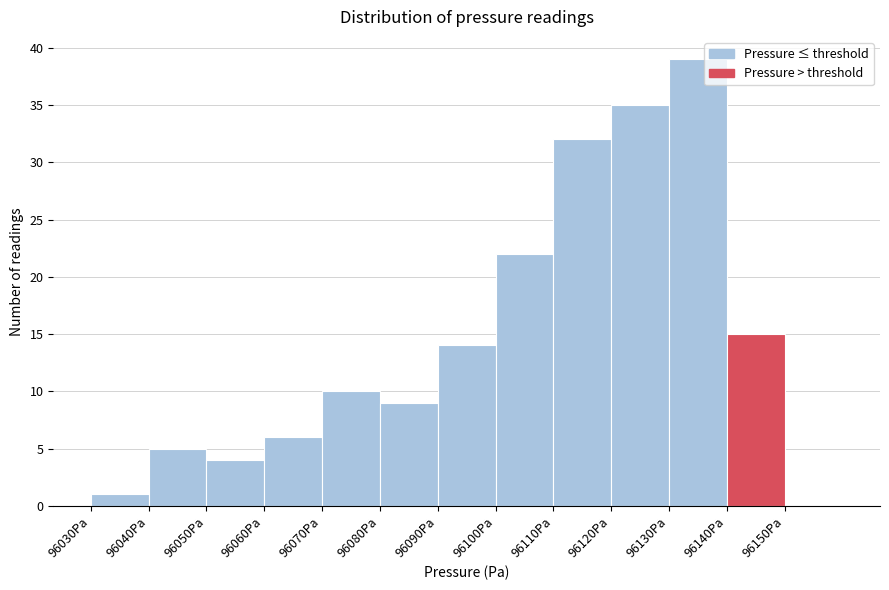

Reading left to right, list every bar in this chart as the range it spans on the x-axis followed by its height. The values are not printed on the chart, so give them approximately, as read against the axis.

96030 to 96040: 1
96040 to 96050: 5
96050 to 96060: 4
96060 to 96070: 6
96070 to 96080: 10
96080 to 96090: 9
96090 to 96100: 14
96100 to 96110: 22
96110 to 96120: 32
96120 to 96130: 35
96130 to 96140: 39
96140 to 96150: 15
96150 to 96160: 0